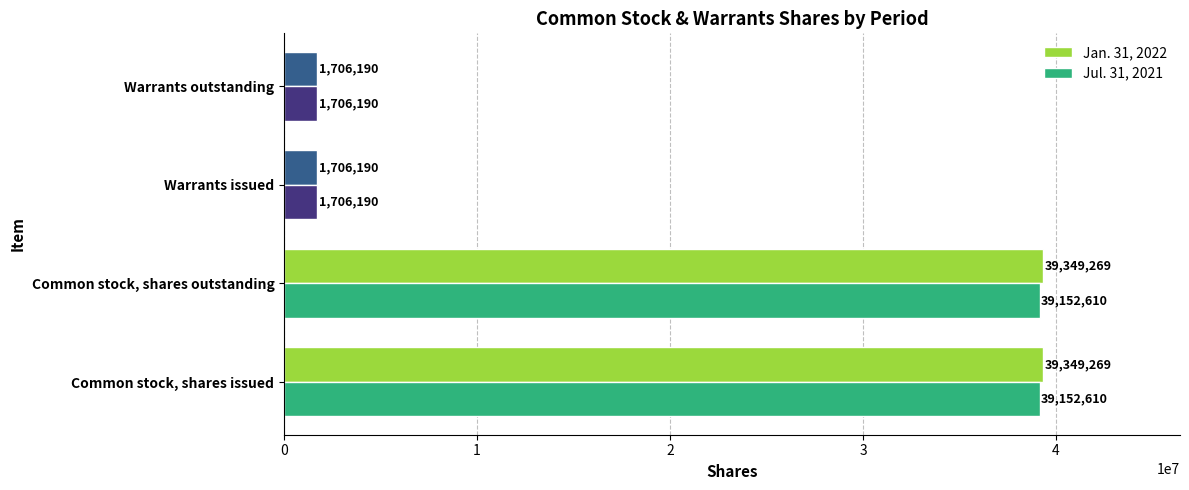

Which series has the largest total across all categories?

Jan. 31, 2022